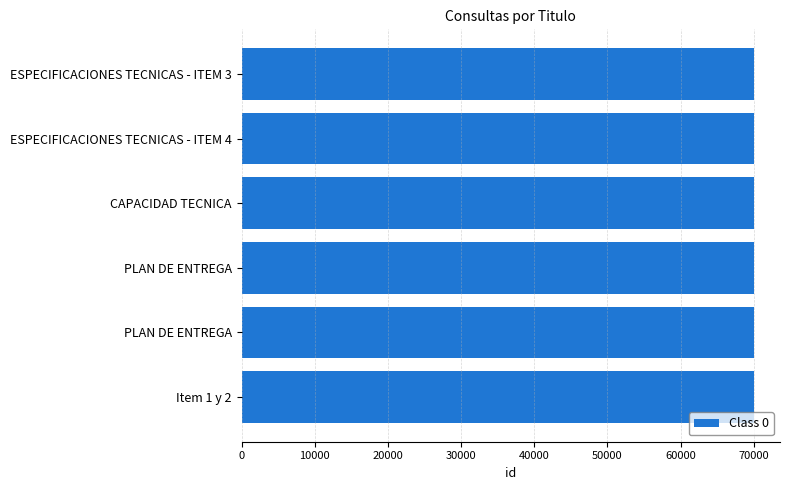

How many bars are there in total?

6